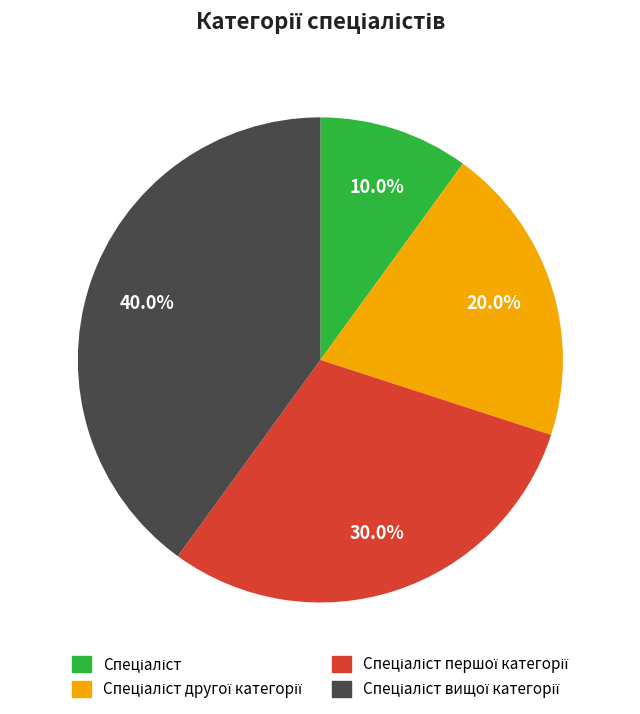

To the nearest percent, what is the difference between the largest and smallest slice percentages?

30%